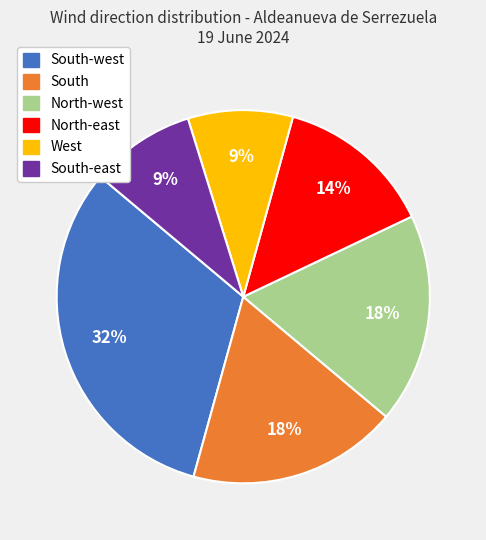

True or false: North-west accounts for 30% of the total.

False